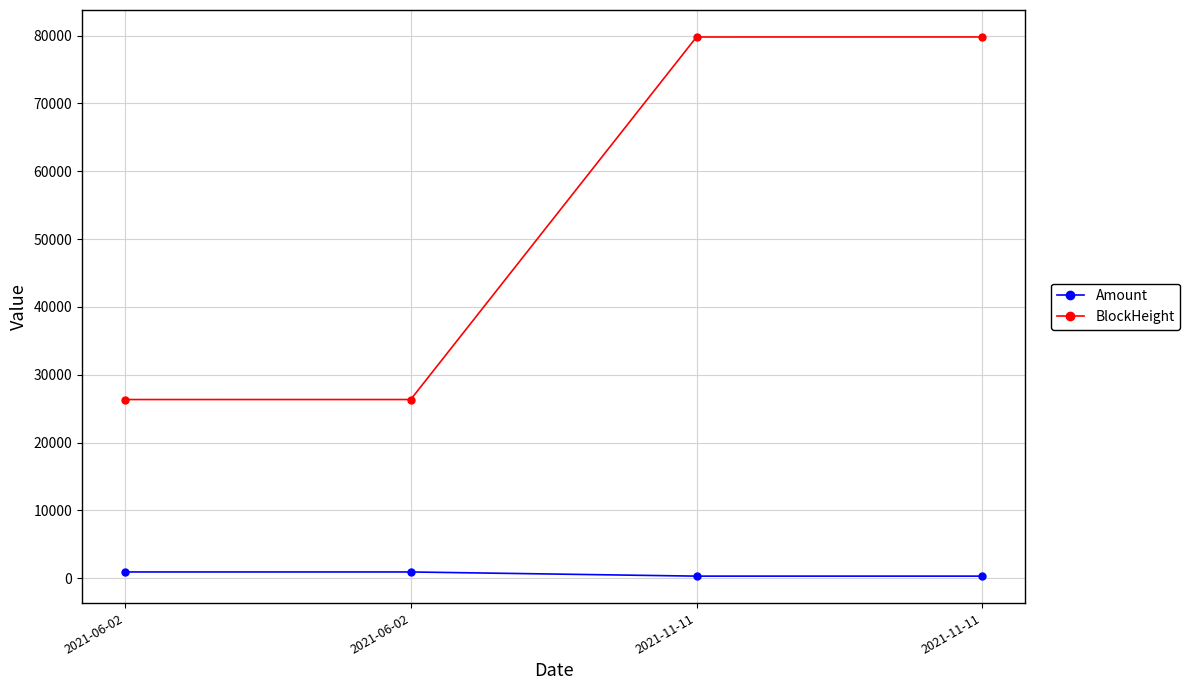

True or false: BlockHeight has more than 2 points higher than both neighbors.

False